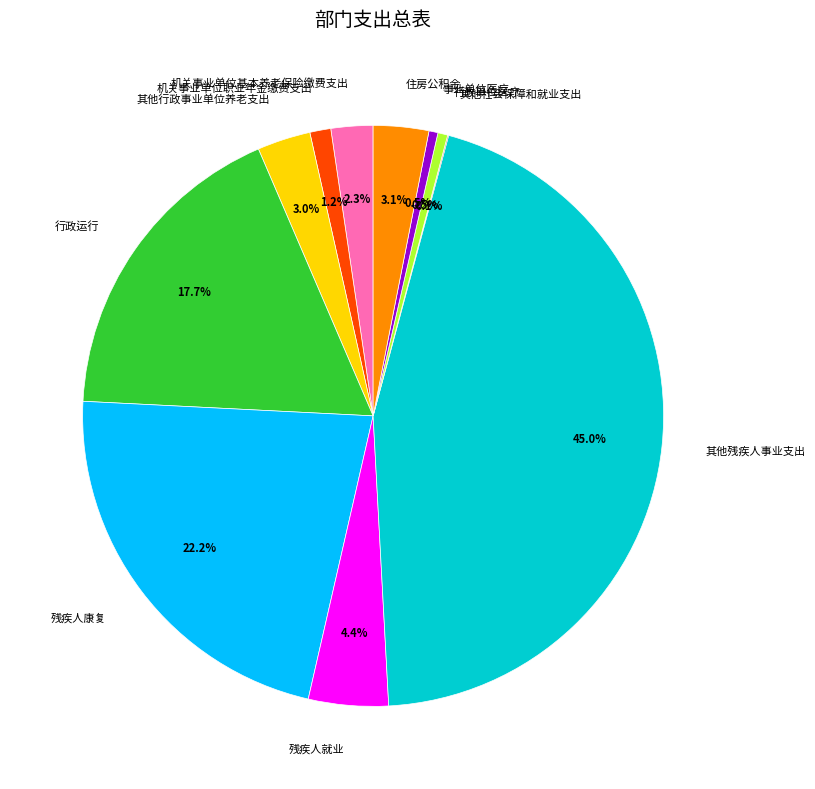

Does 其他残疾人事业支出 account for over 50% of the chart?

No